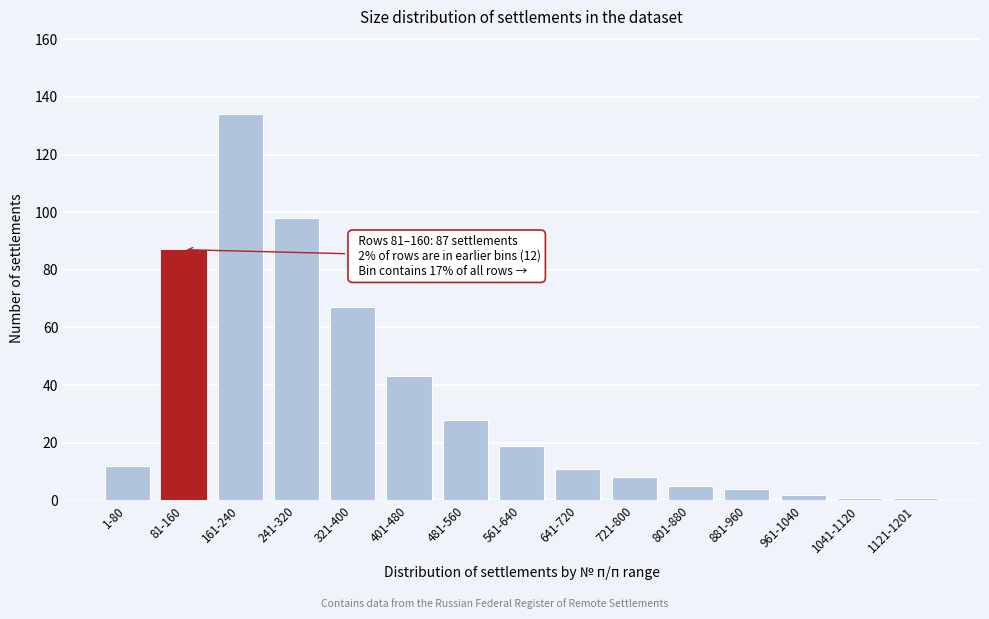

Reading left to right, list all the values displayed in this chart.

1-80=12	81-160=87	161-240=134	241-320=98	321-400=67	401-480=43	481-560=28	561-640=19	641-720=11	721-800=8	801-880=5	881-960=4	961-1040=2	1041-1120=1	1121-1201=1